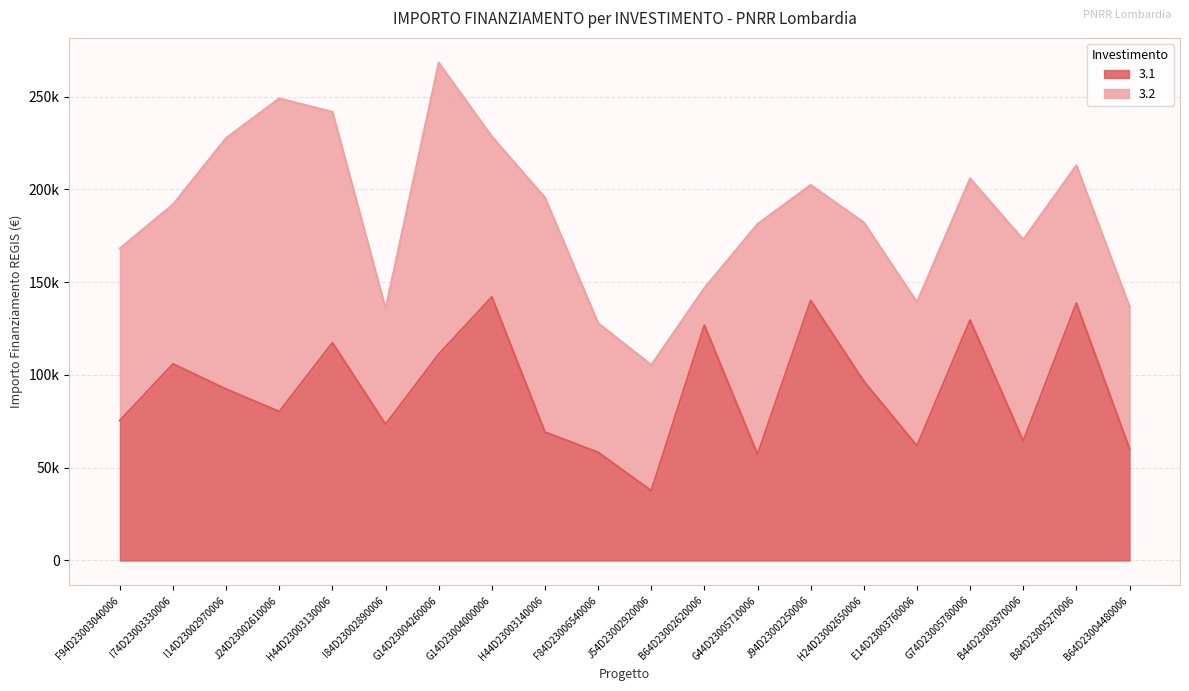

True or false: there are more than 1 points higher than both neighbors.

True